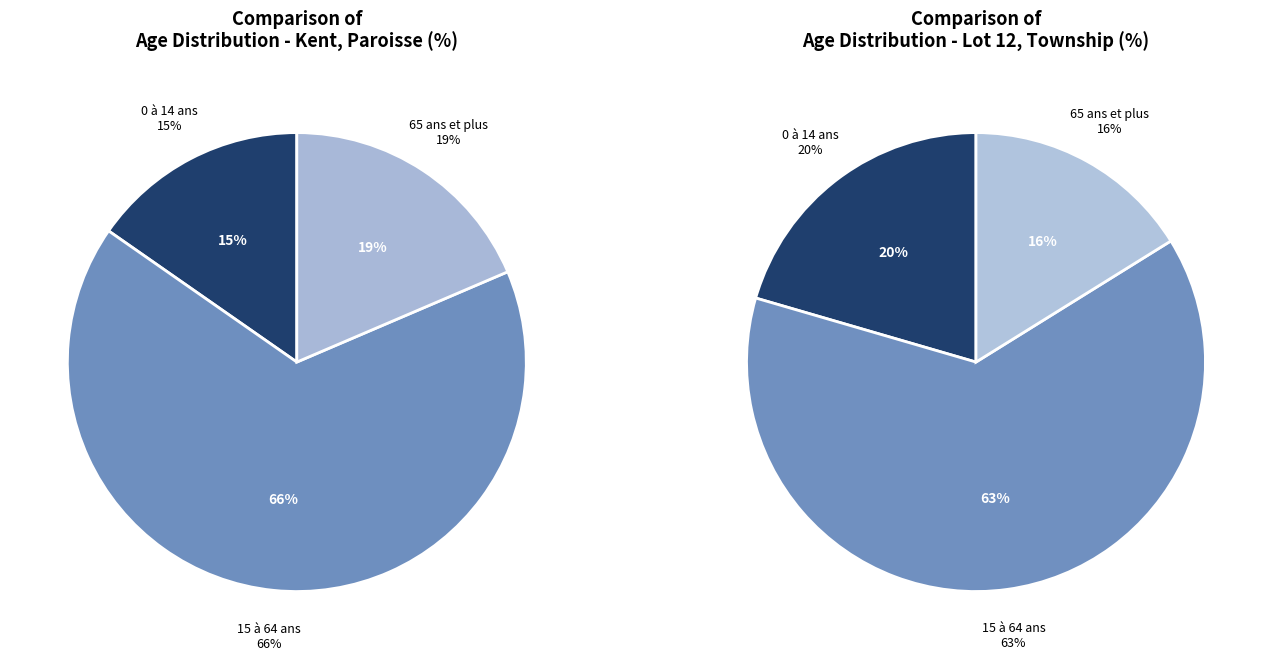

True or false: 15 à 64 ans accounts for 77% of the total.

False